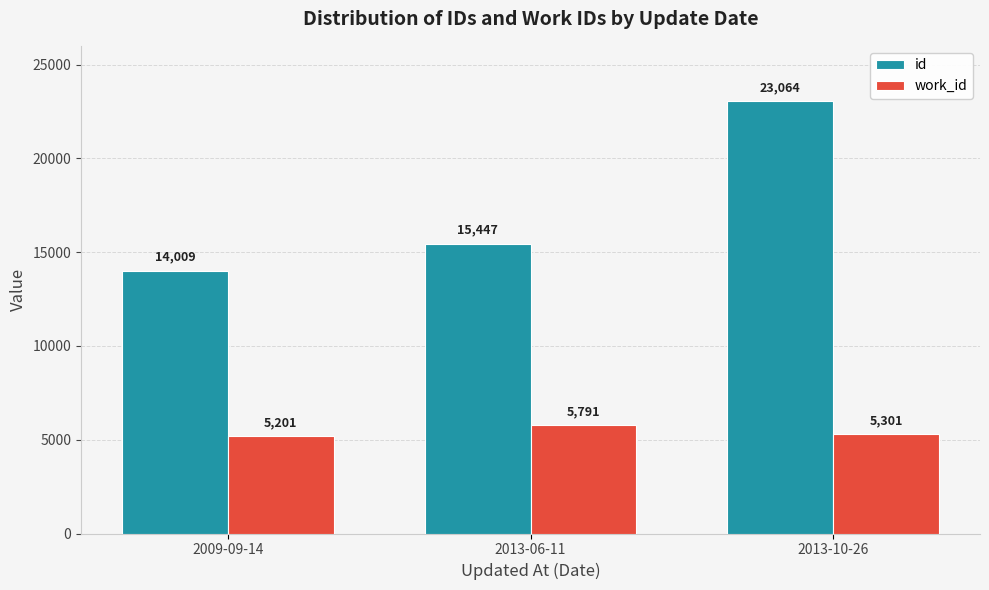

How many bars are there in total?

6